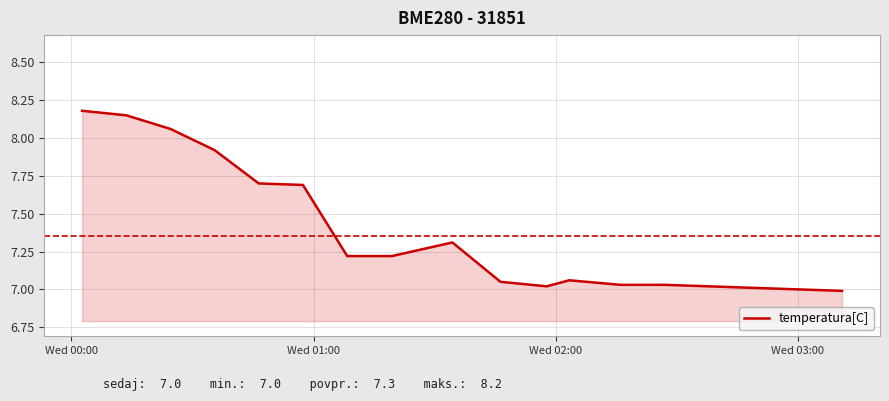

What is the difference between the maximum and minimum values?

1.2